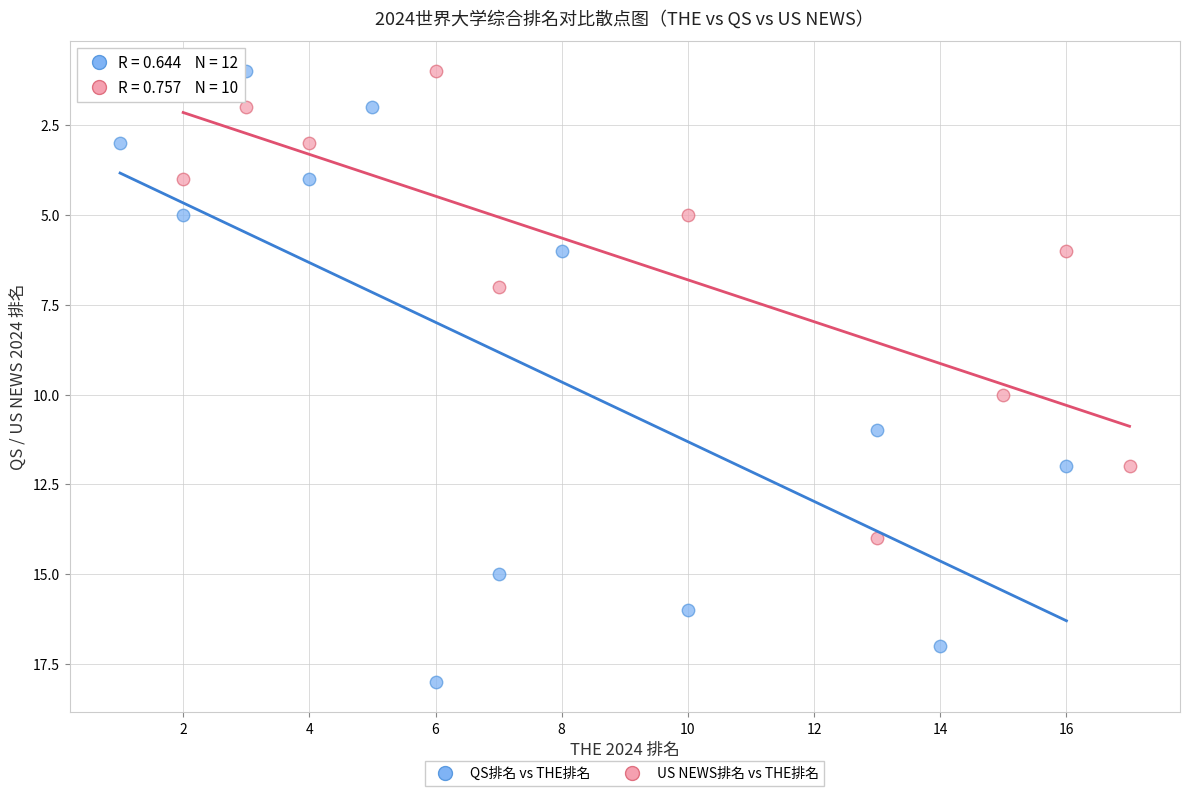

Which series contains the highest Y value?

QS排名 vs THE排名